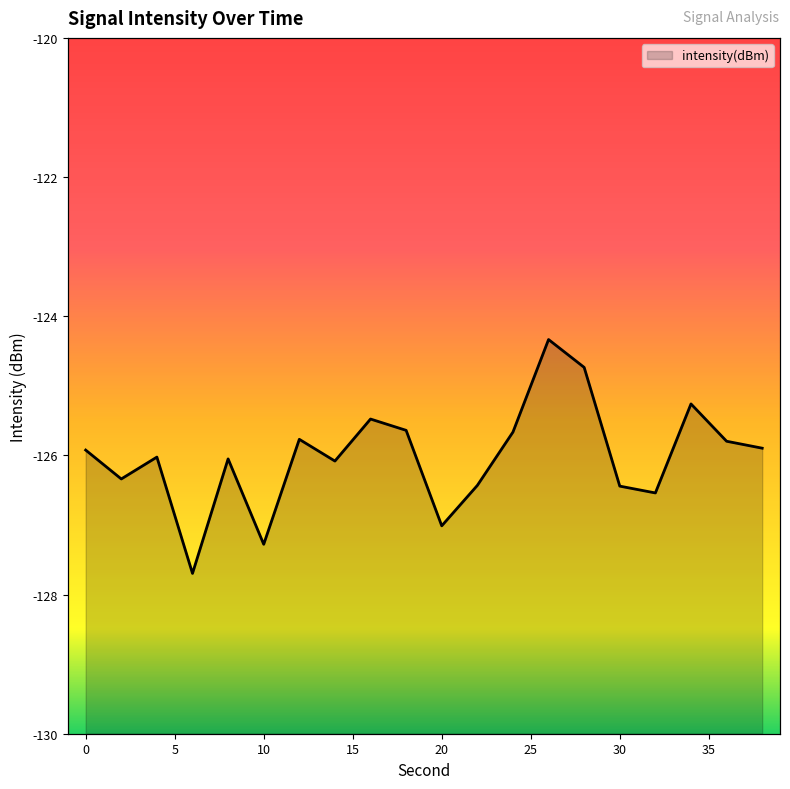

True or false: the data shows -39.6 at 8.

False